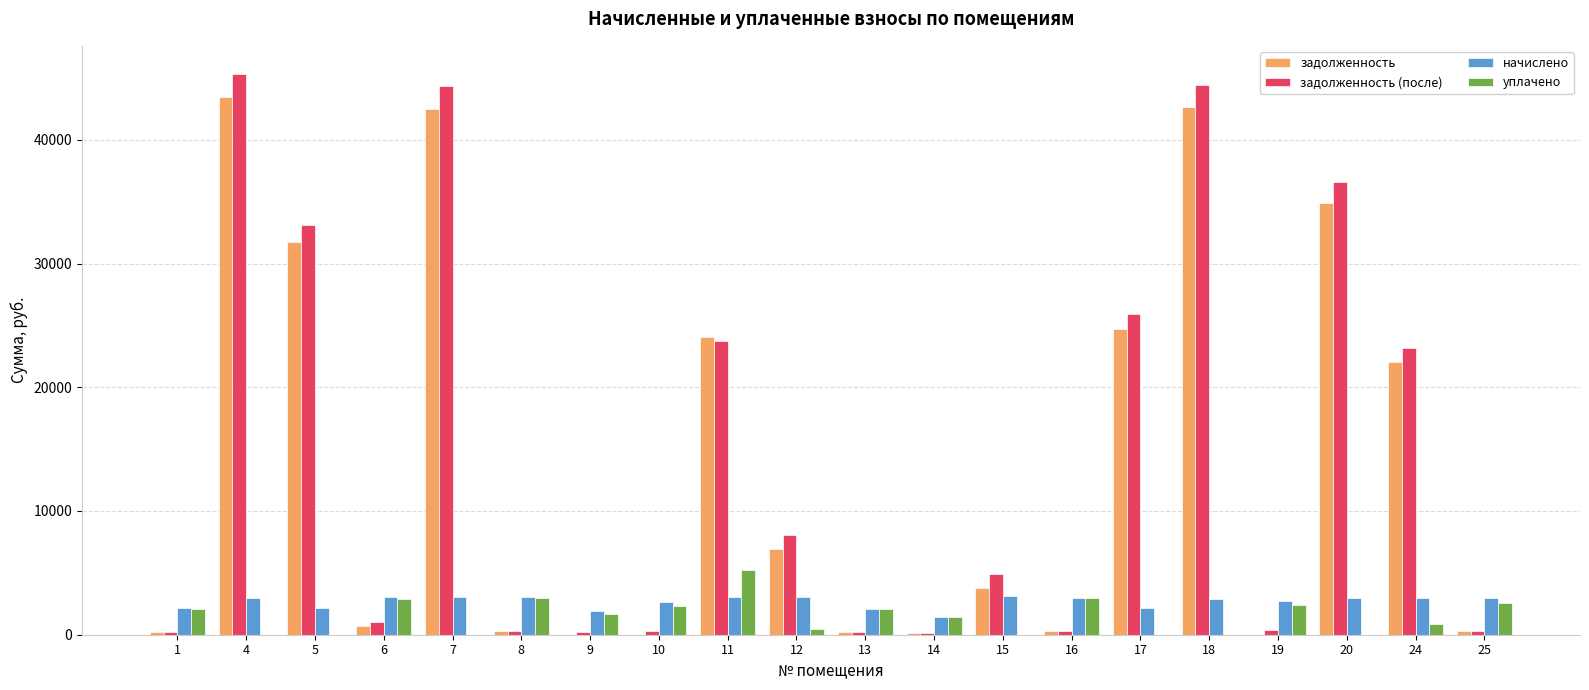

Which series has the widest spread of values?

задолженность (после)